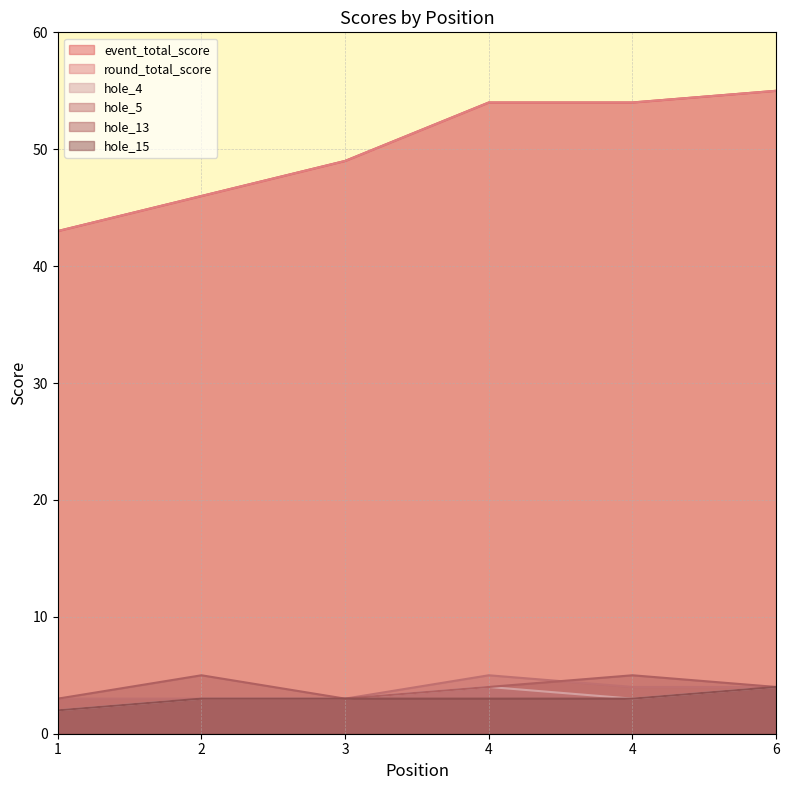

How many data points in hole_5 are above 4?

1